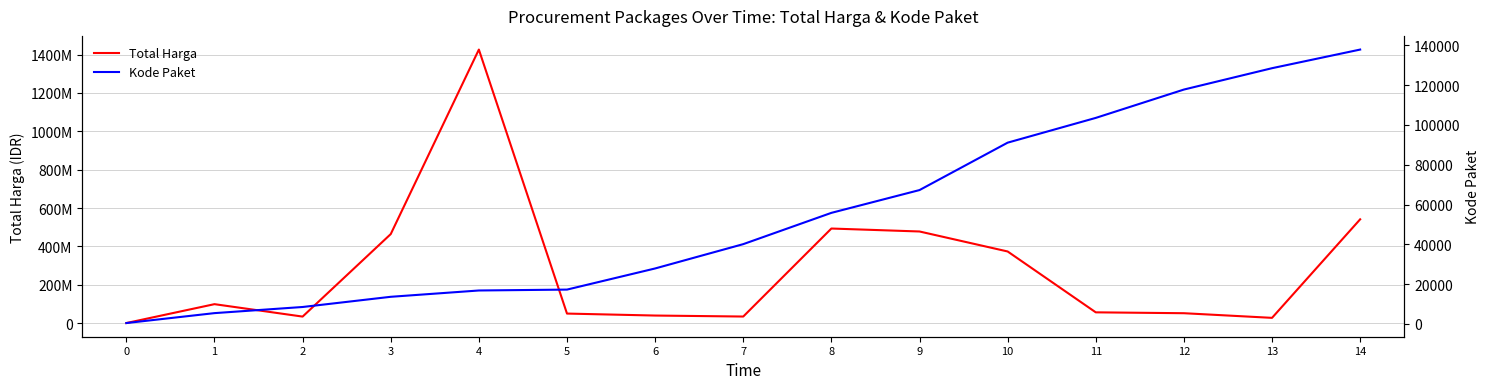

What is the difference between the highest and lowest values at 11?

56049259